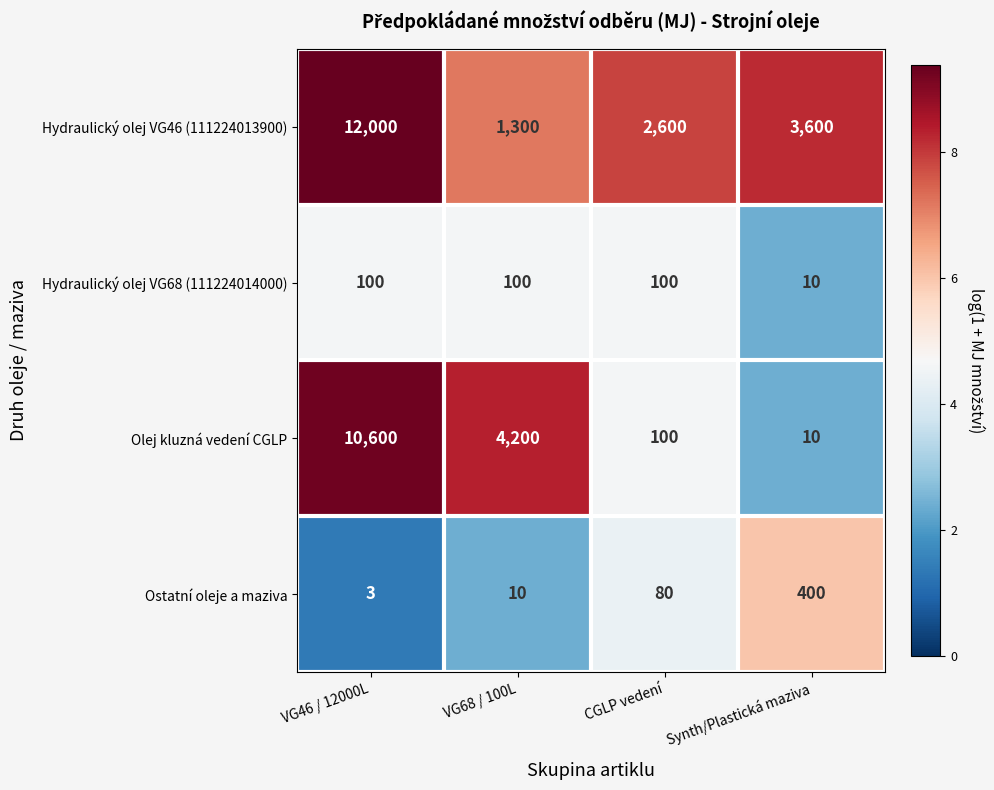

Which series has the widest spread of values?

Hydraulický olej VG46 (111224013900)